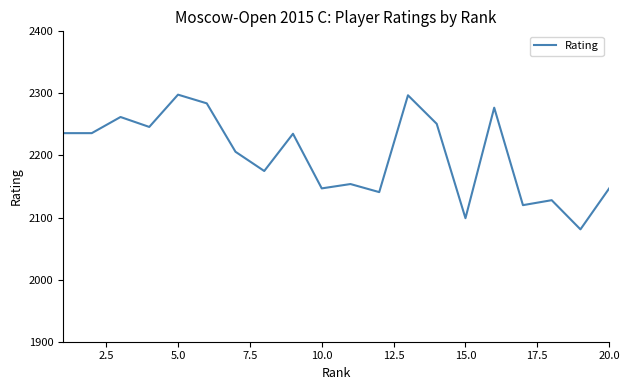

Is this an area chart (filled region under the line)?

No